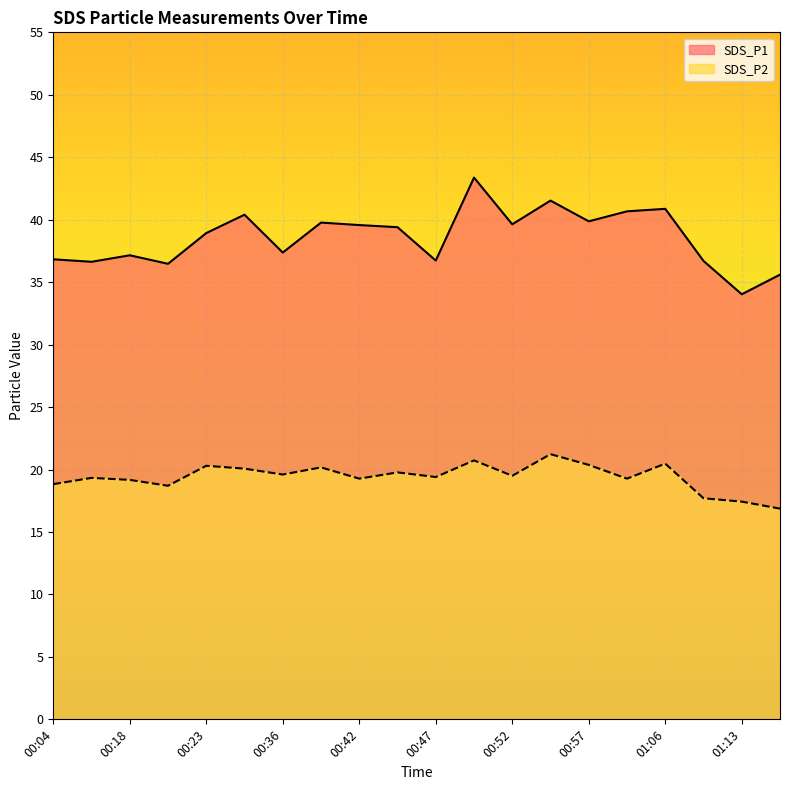

Reading left to right, transcribe all the data shown in this chart.

SDS_P1: 36.8	36.6	37.1	36.5	38.9	40.4	37.4	39.8	39.6	39.4	36.7	43.4	39.6	41.5	39.9	40.7	40.9	36.7	34.0	35.6
SDS_P2: 18.8	19.3	19.2	18.7	20.3	20.1	19.6	20.2	19.3	19.8	19.4	20.7	19.5	21.2	20.4	19.3	20.5	17.7	17.4	16.9